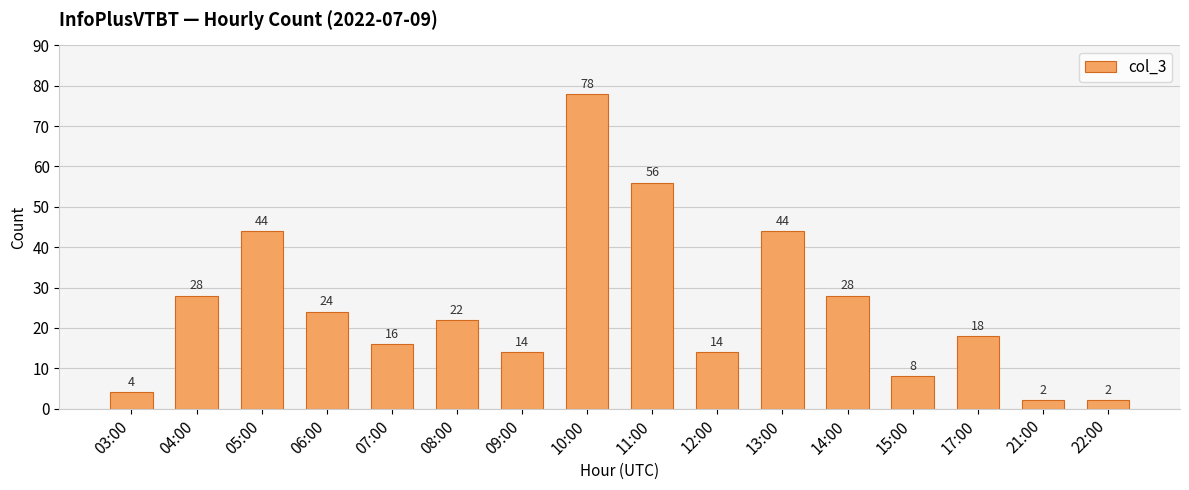

What is the label of the 14th bar from the left?

17:00